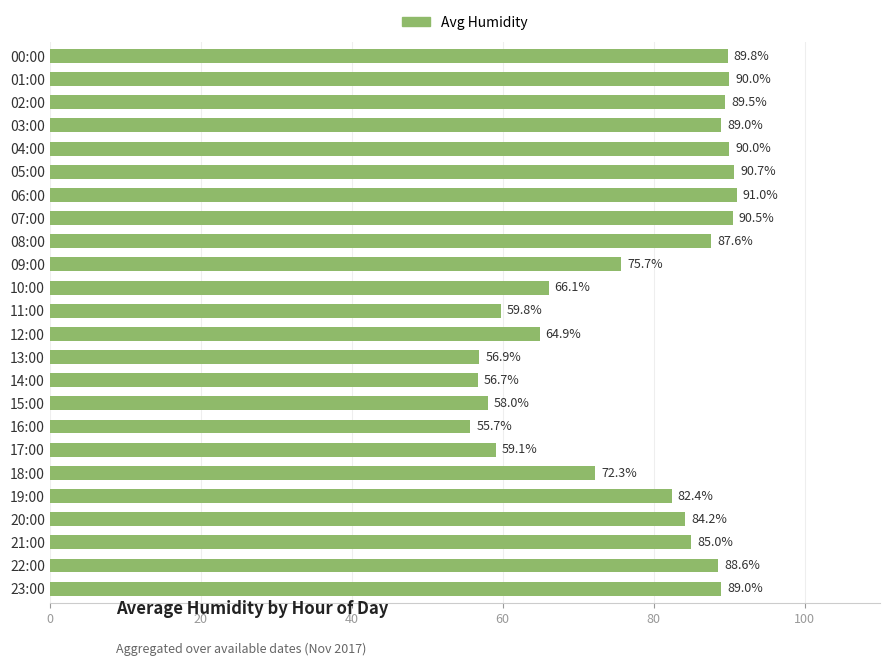

What is the difference between the maximum and minimum values?

35.3